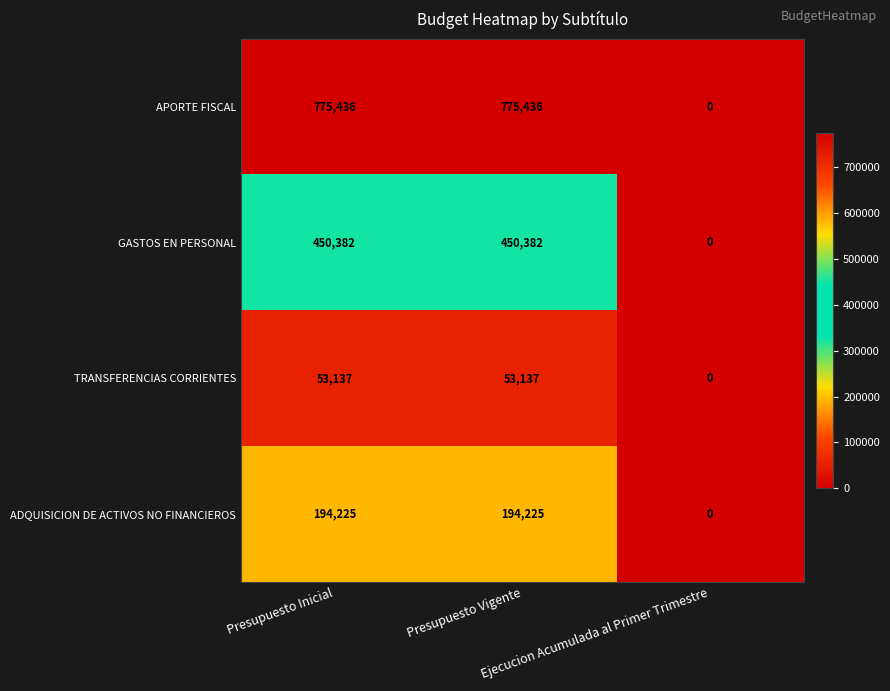

List the series in order of their peak value, highest first.

APORTE FISCAL, GASTOS EN PERSONAL, ADQUISICION DE ACTIVOS NO FINANCIEROS, TRANSFERENCIAS CORRIENTES